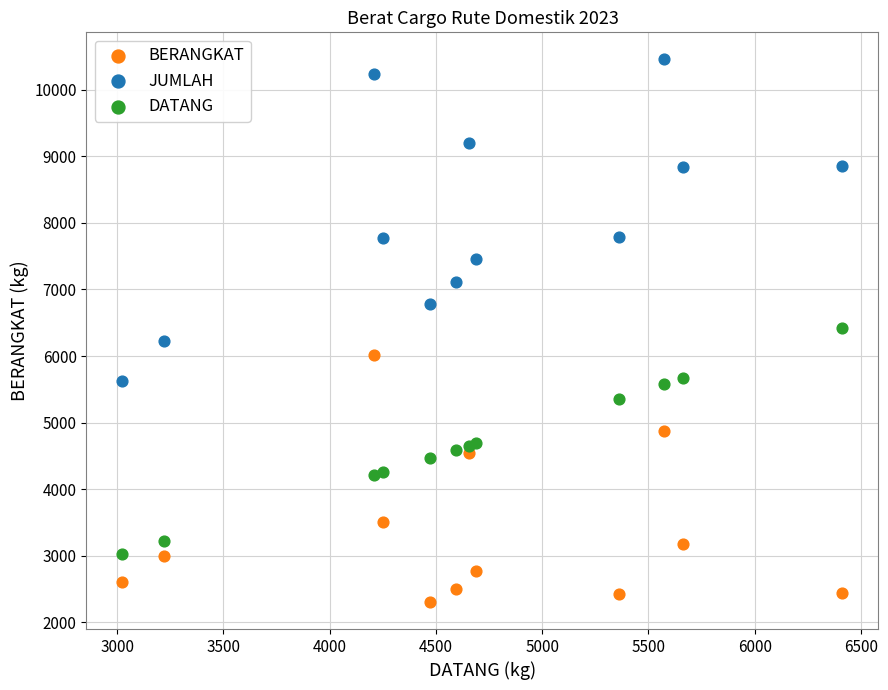

Which series has the largest Y range (max minus min)?

JUMLAH